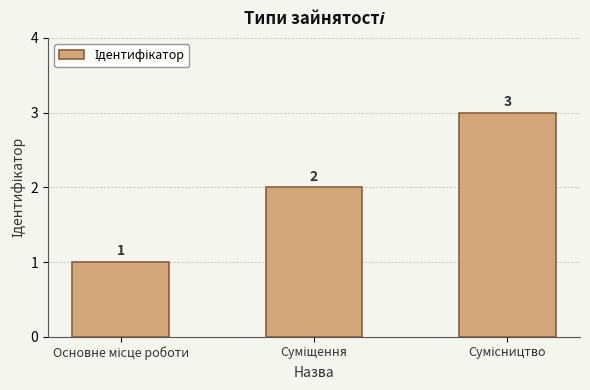

Count the values in the range 1 to 3.

3